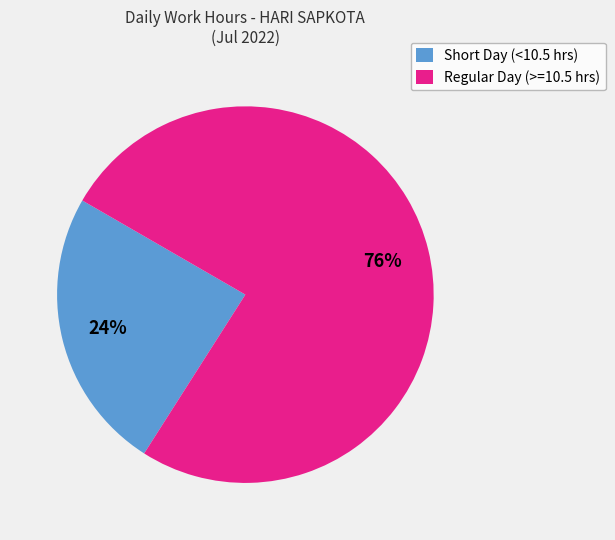

To the nearest percent, what is the average slice percentage?

50%